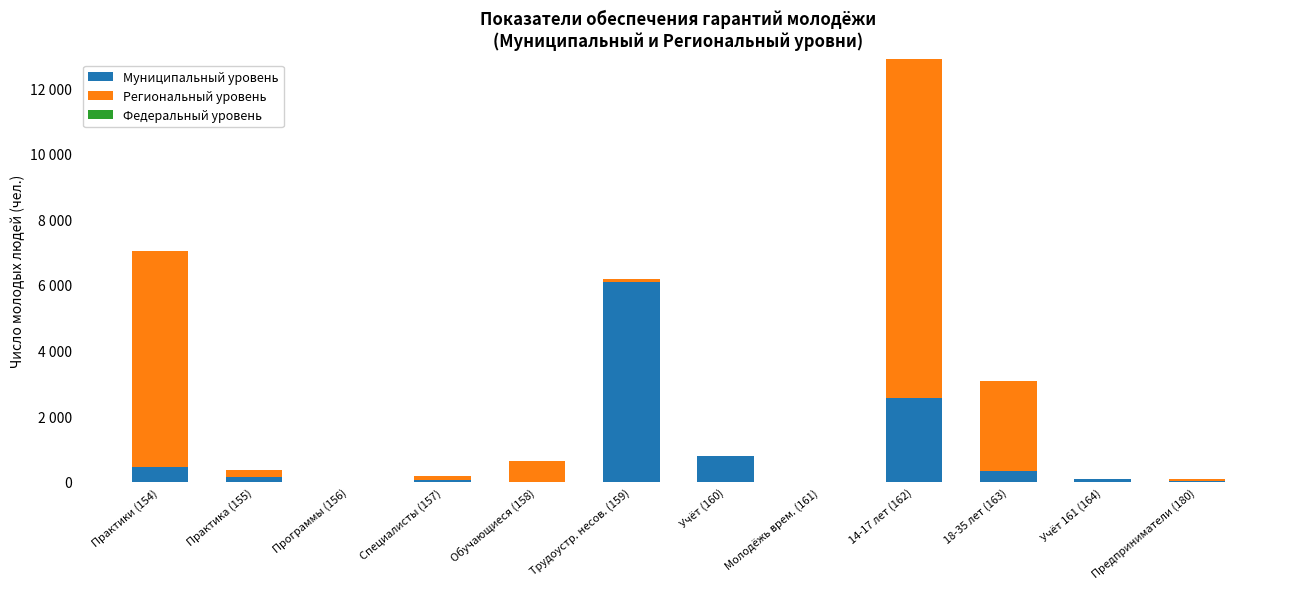

What is the difference between the Муниципальный уровень values at 14-17 лет (162) and Практики (154)?

2109